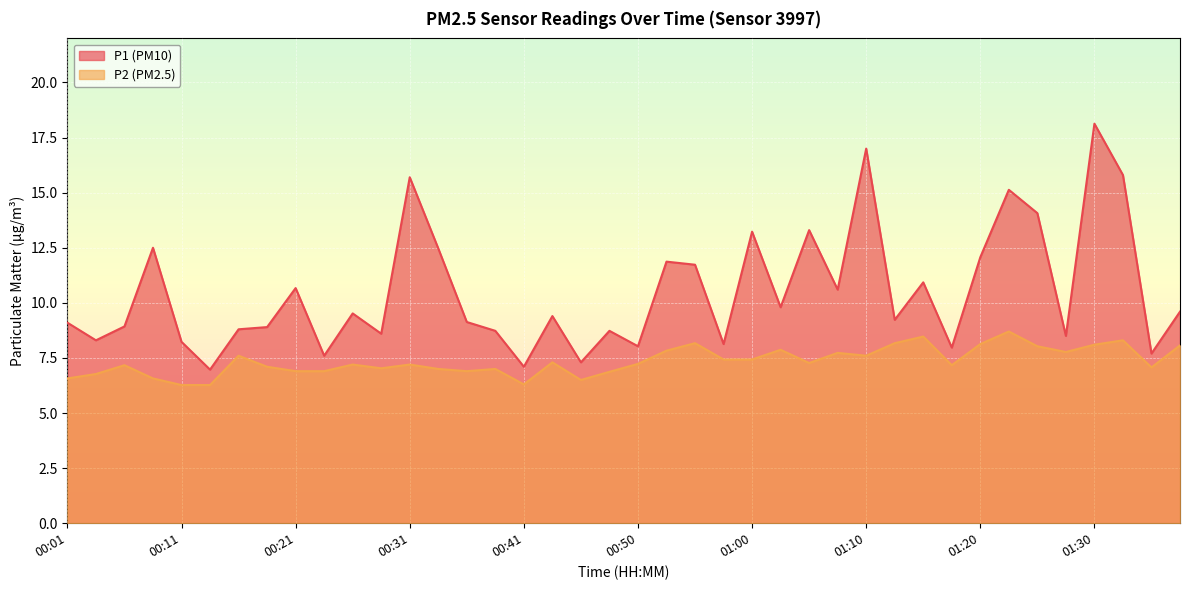

What is the difference between the highest and lowest values at 01:03?

1.9